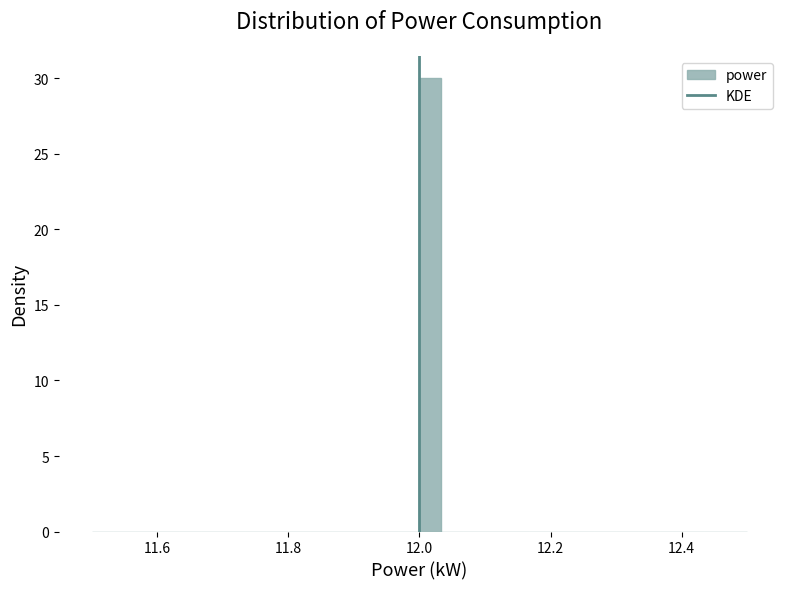

Around what value on the x-axis is the tallest bar? Give the approximate position of its centre, as read against the axis.

12.02